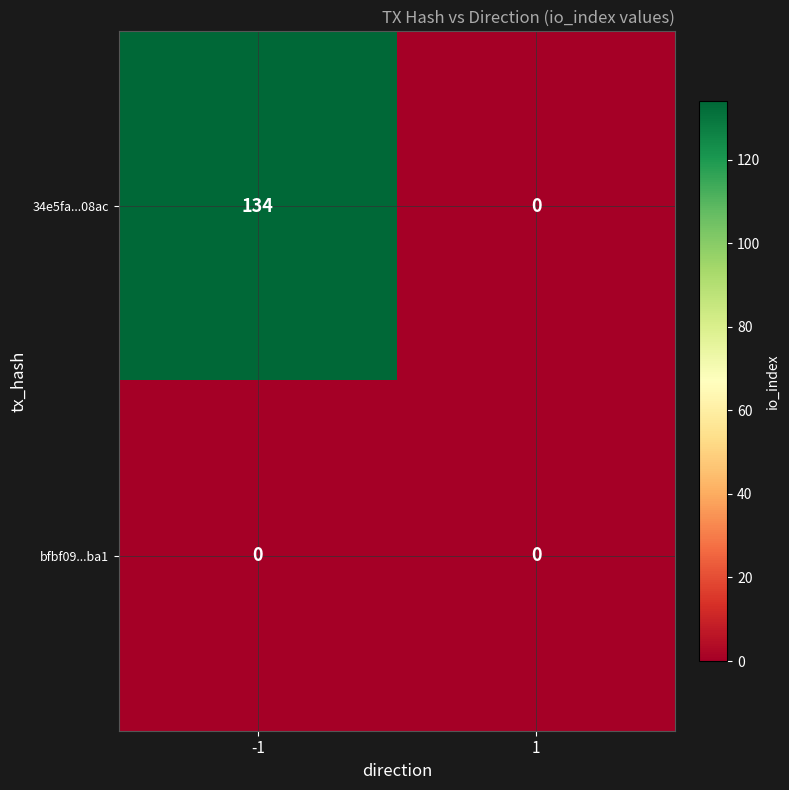

Which series has the largest range (max minus min)?

34e5fa...08ac